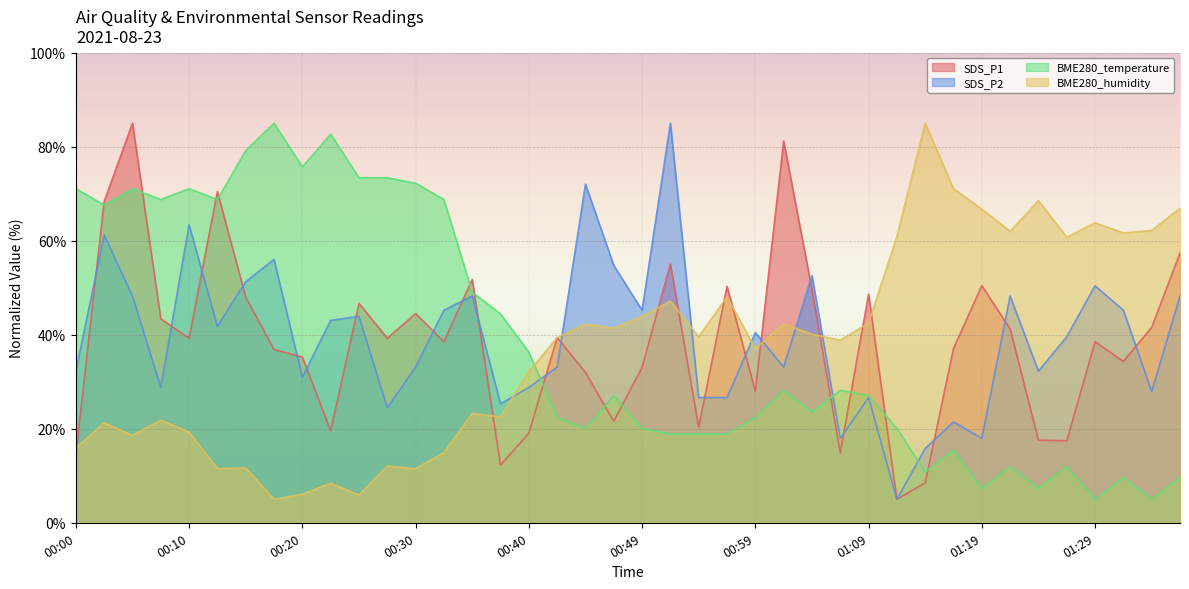

In SDS_P2, how many points are lower than both neighbors (excluding endpoints)?

12